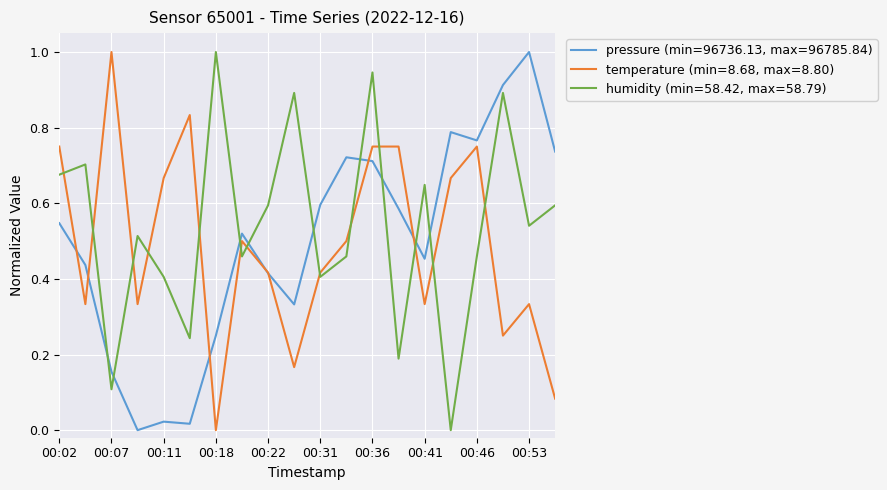

What is the highest value of the temperature (min=8.68, max=8.80) series?

1.0